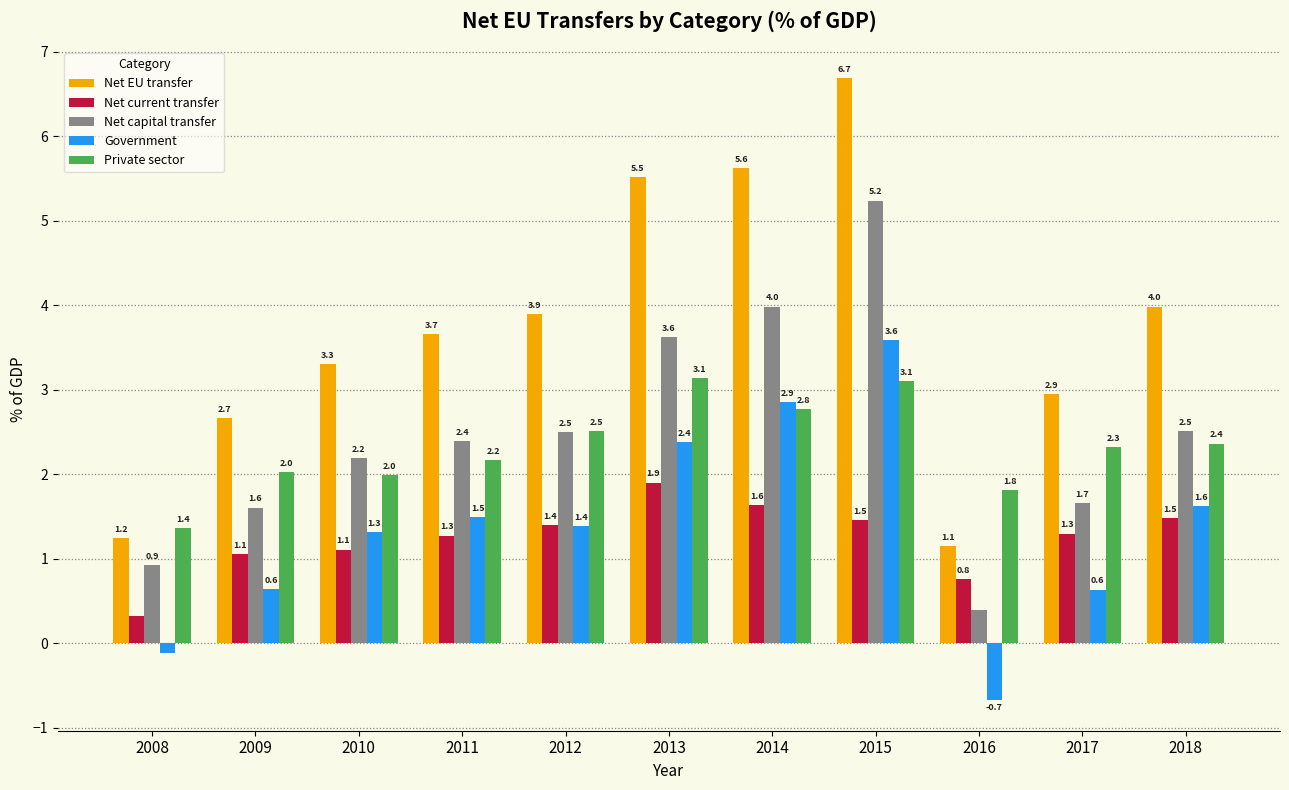

What value does the Private sector series have at 2018?

2.4